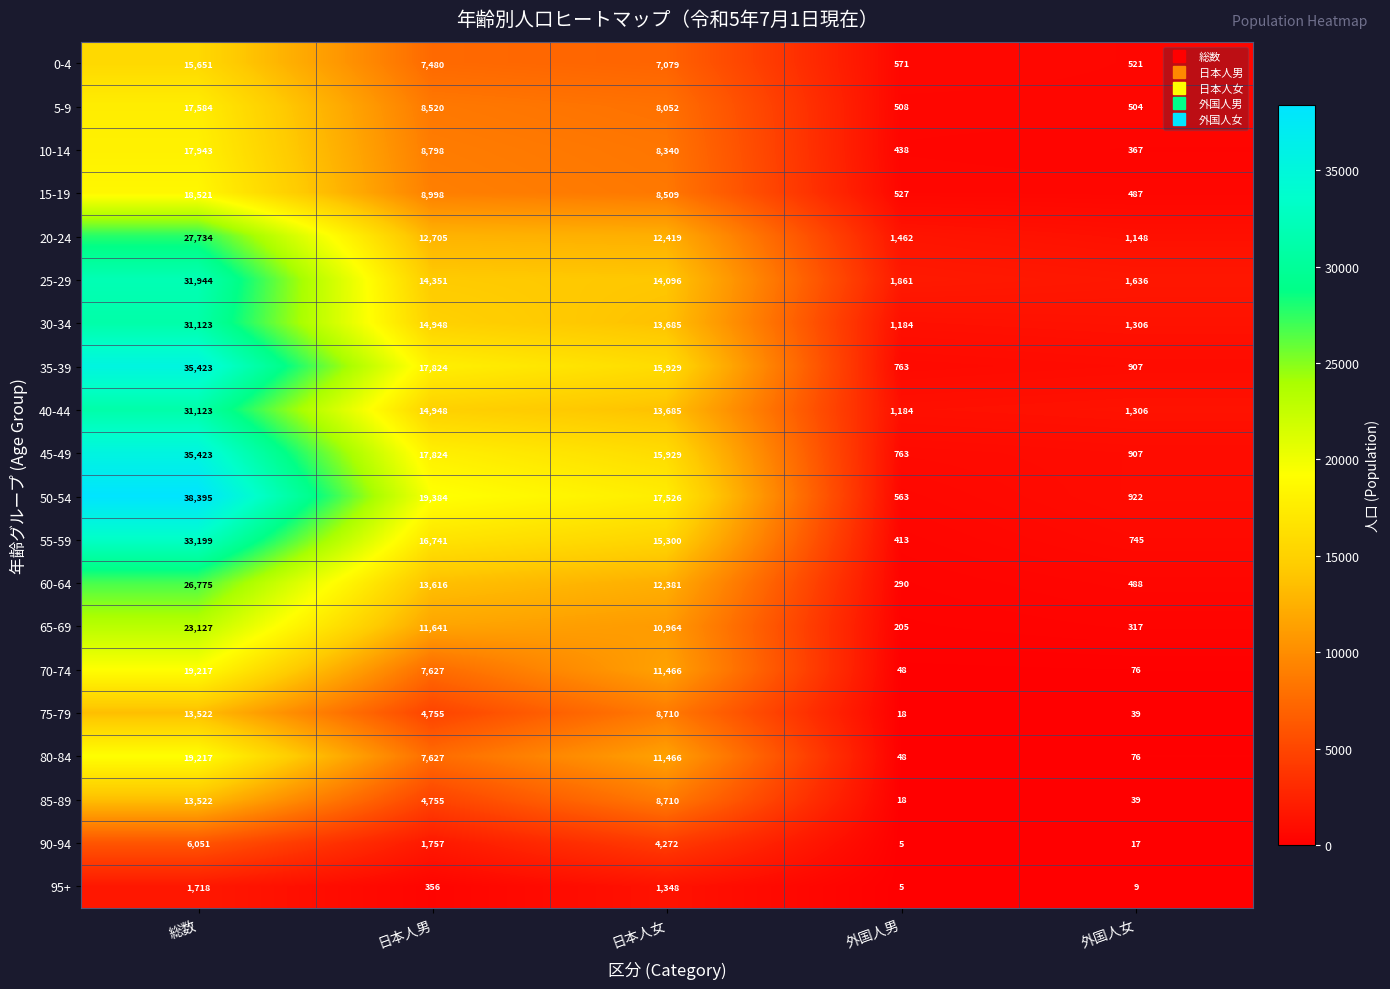

Which category has the lowest value across all series?

外国人男